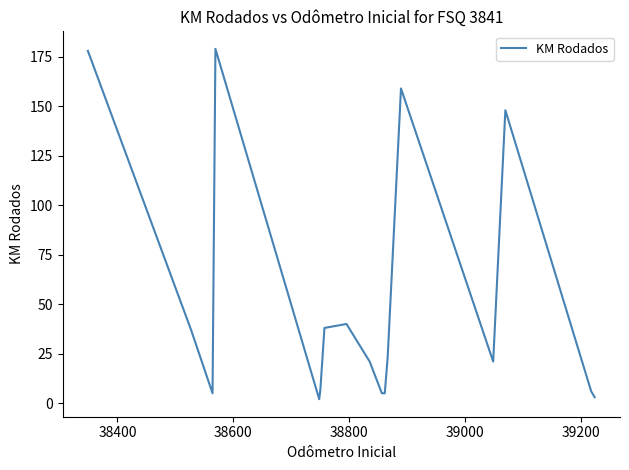

Reading left to right, extract all data points from this chart.

178	37	5	179	2	7	38	40	21	5	5	23	159	21	148	6	3